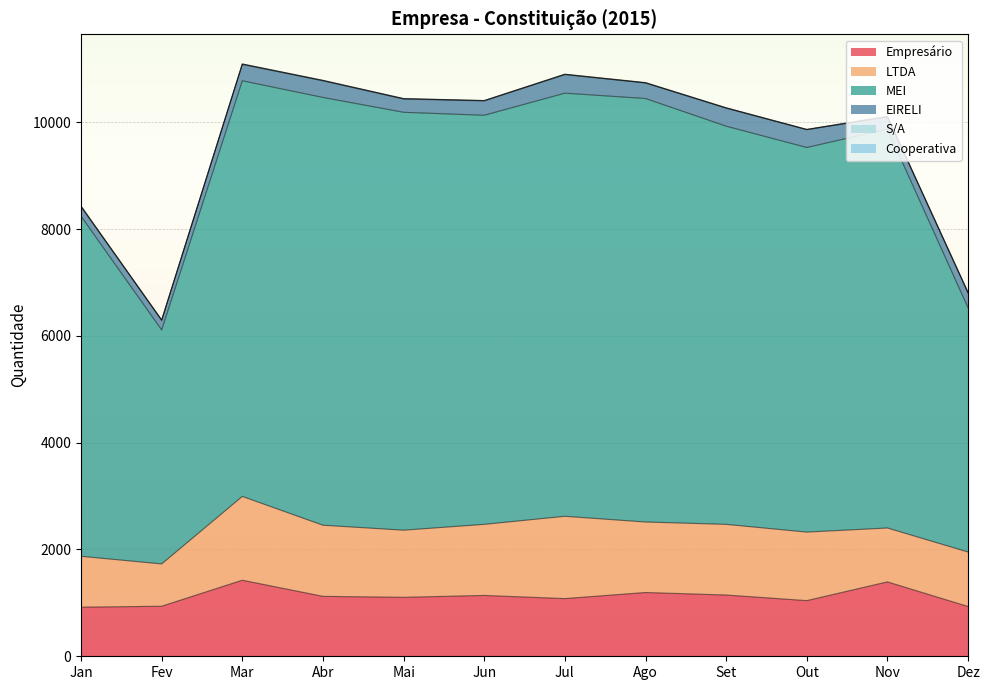

True or false: EIRELI and Empresário intersect in this chart.

False